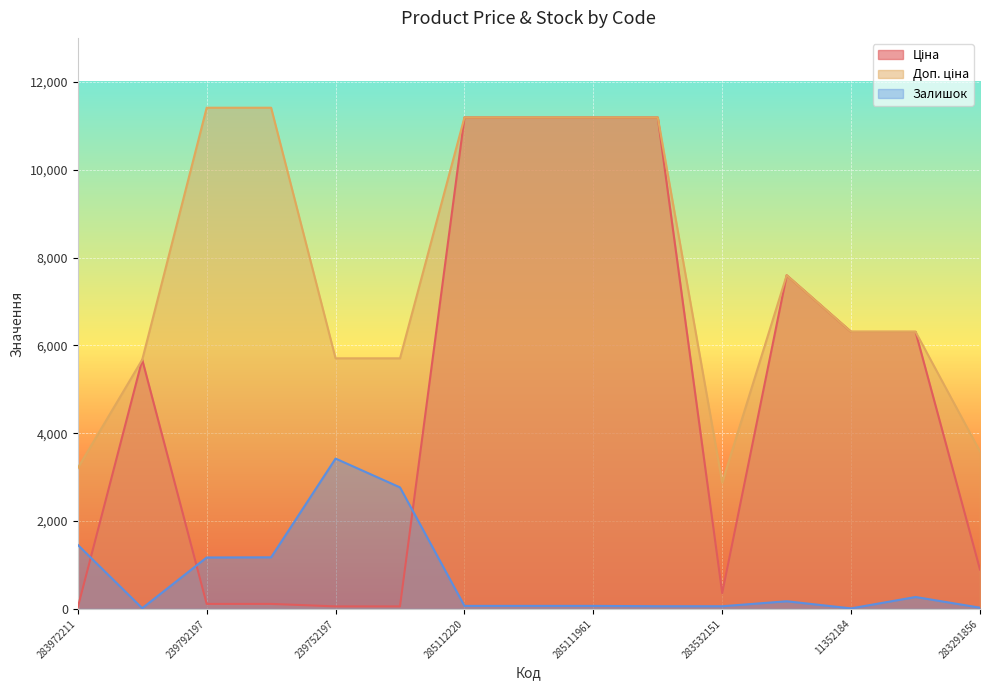

True or false: Залишок and Доп. ціна cross at least once.

False